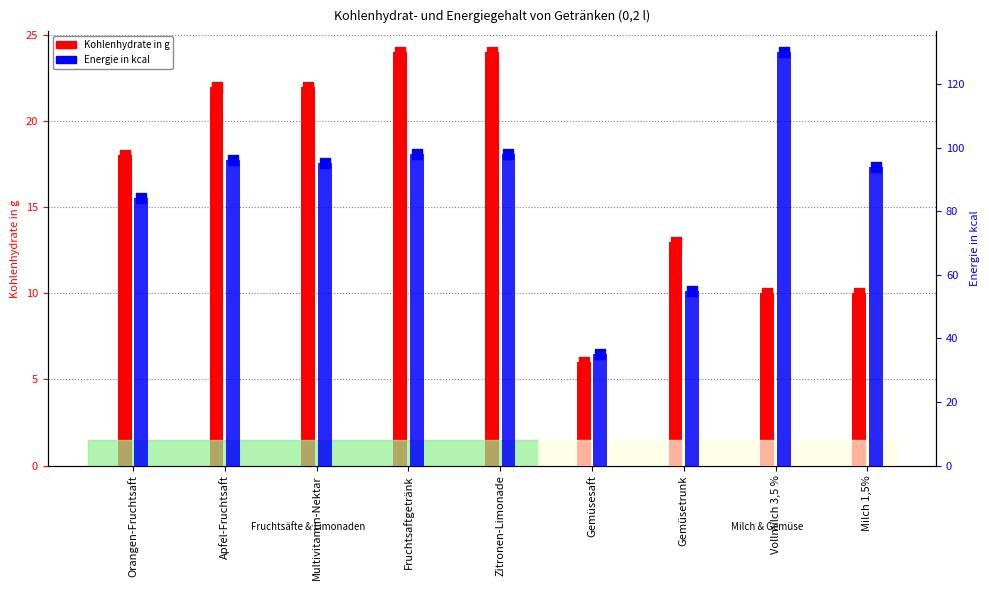

At how many categories does at least one series exceed 51?

8